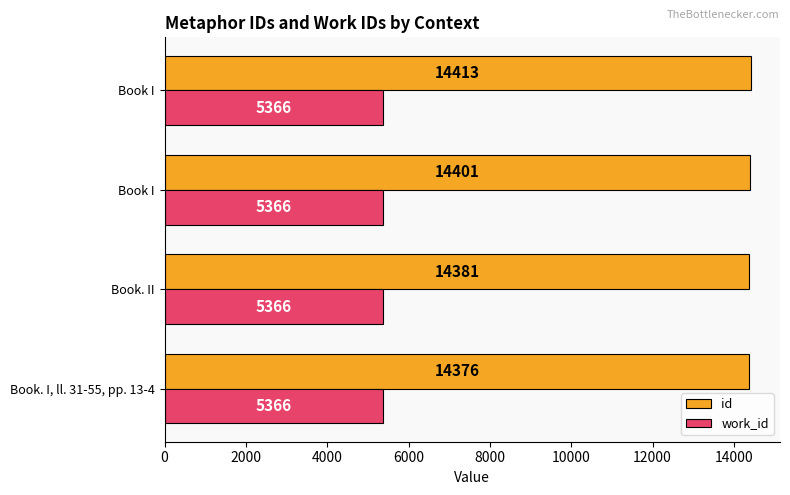

How many data points in id are less than 14401?

2